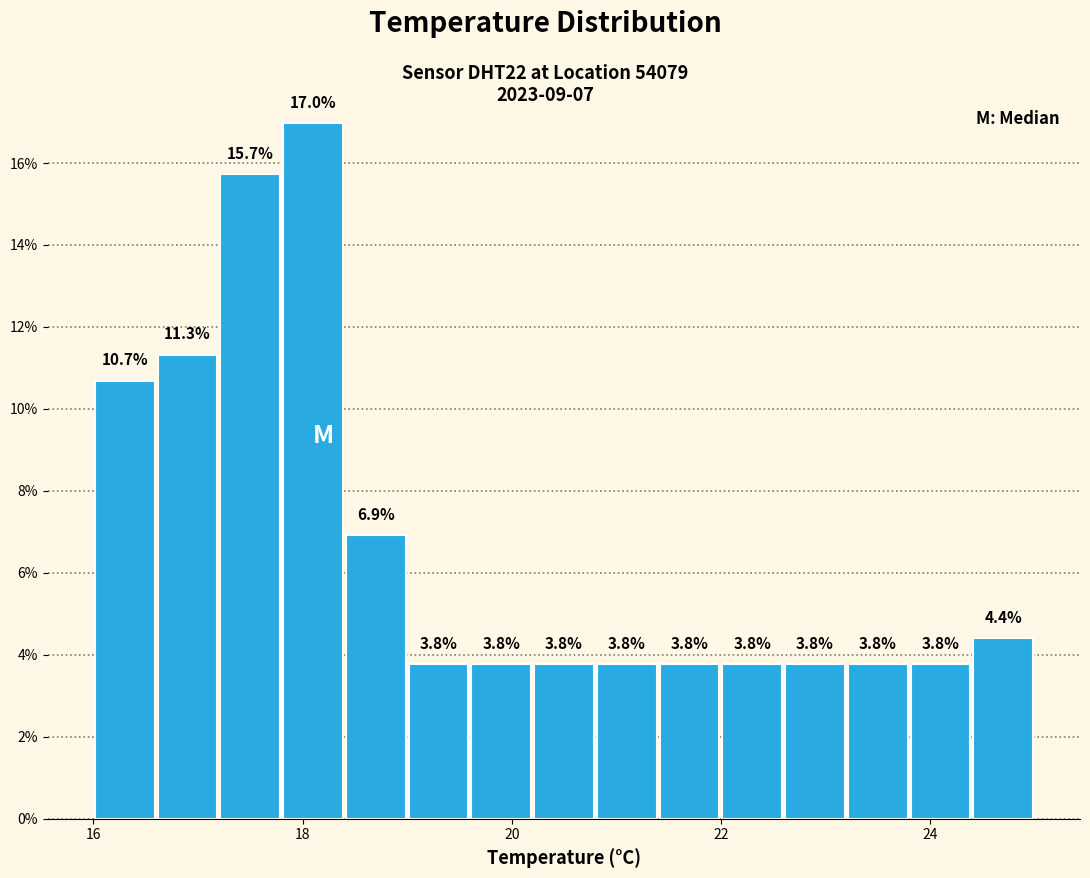

Read against the x-axis, roughly where is the centre of the tallest bar?

18.2